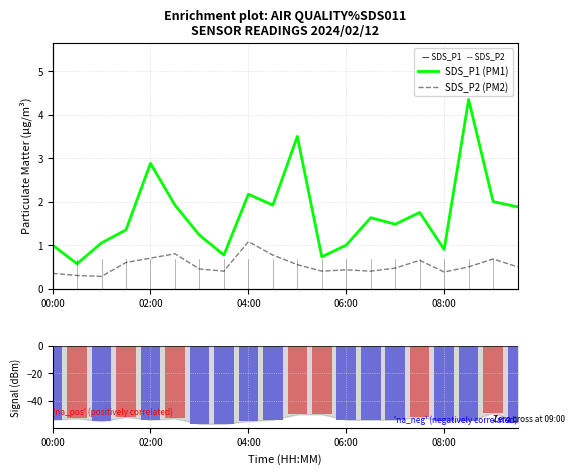

At which label is SDS_P1 (PM1) closest to 2?

18